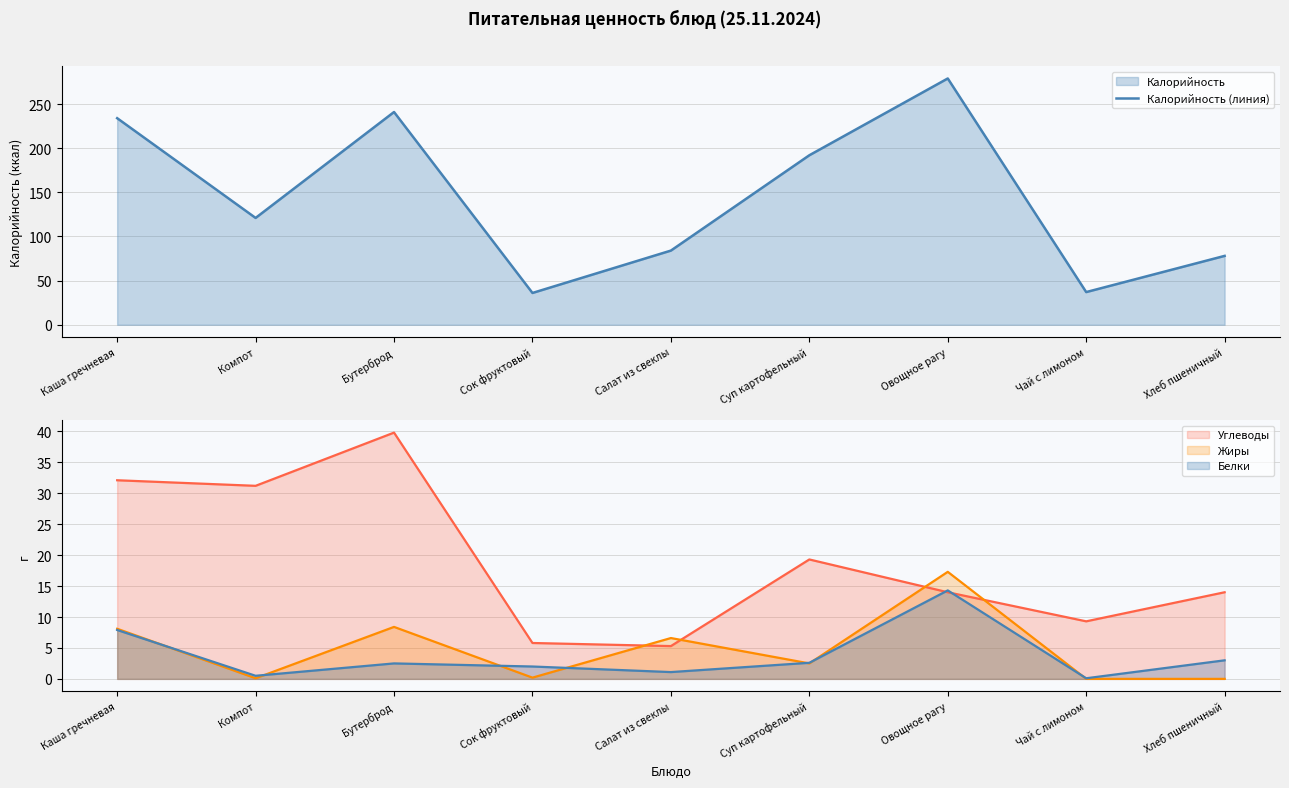

What is the difference between the maximum and minimum values?

243